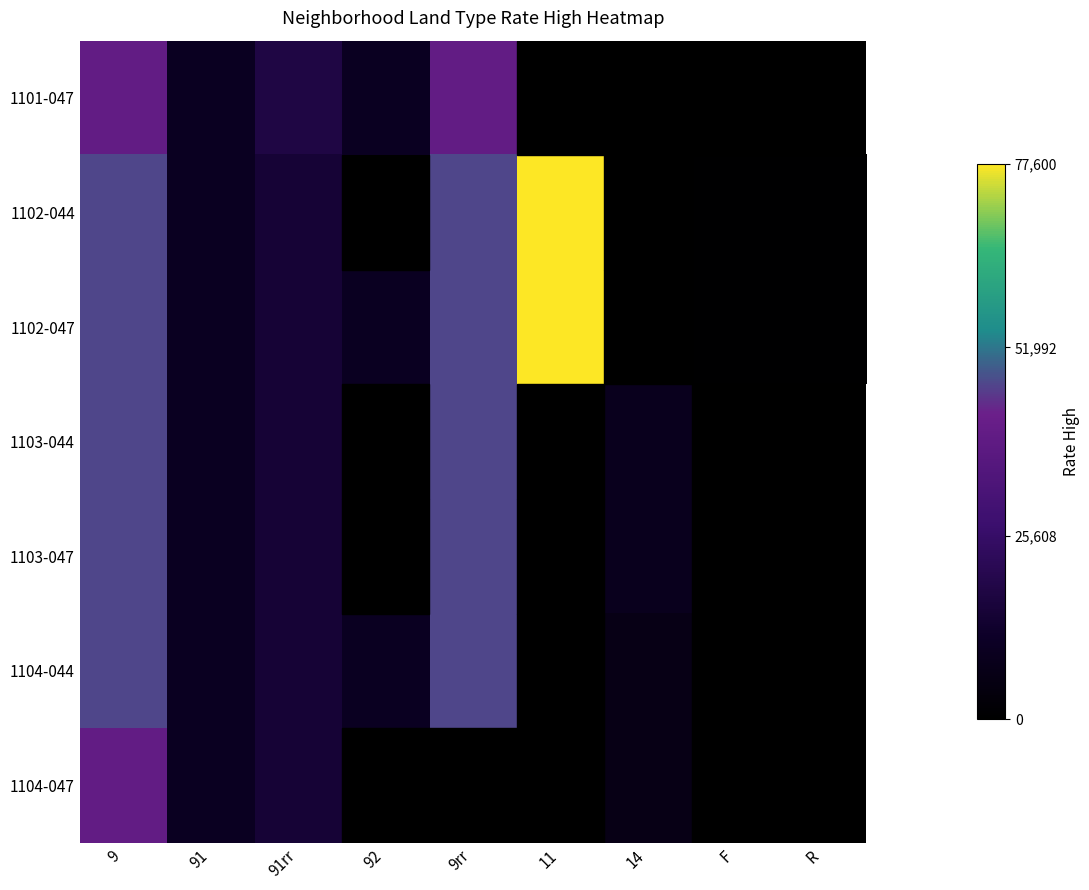

How many series are shown in this chart?

7